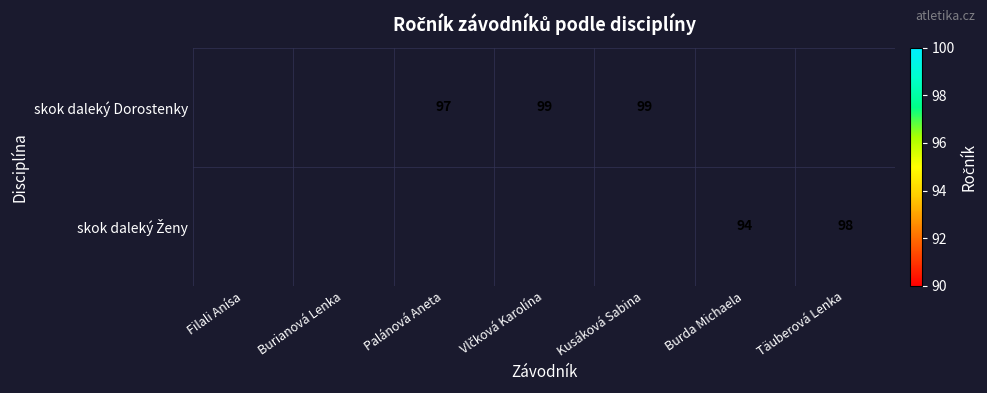

What is the minimum value shown in the chart?

94.0